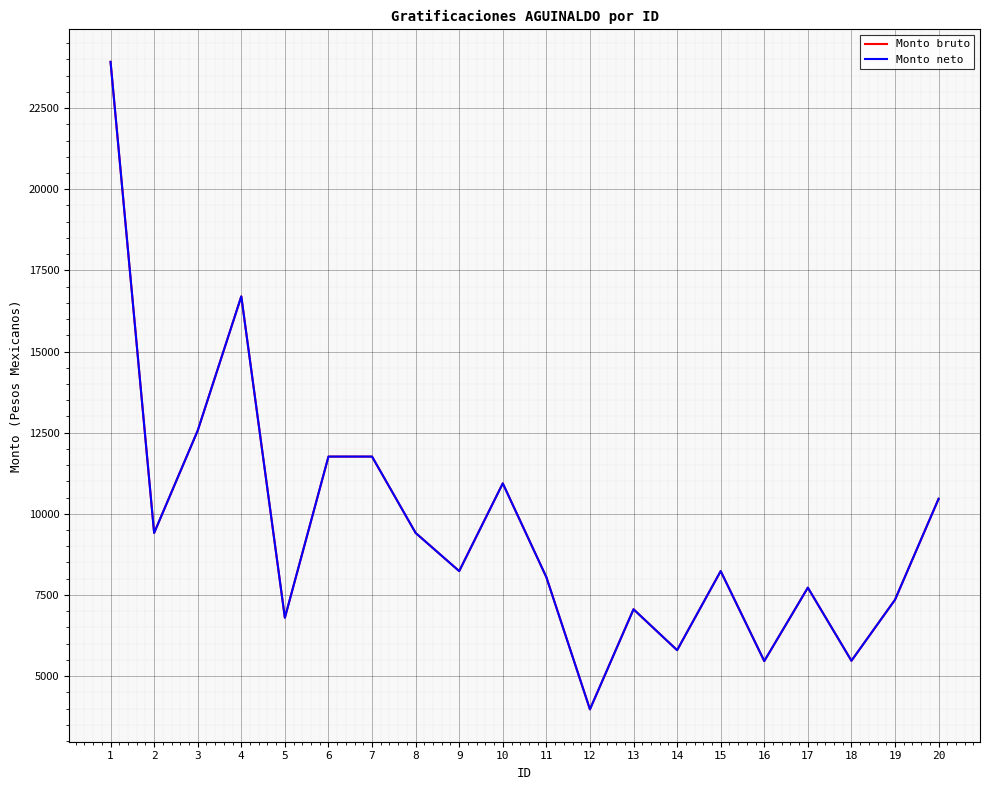

Is this an area chart (filled region under the line)?

No